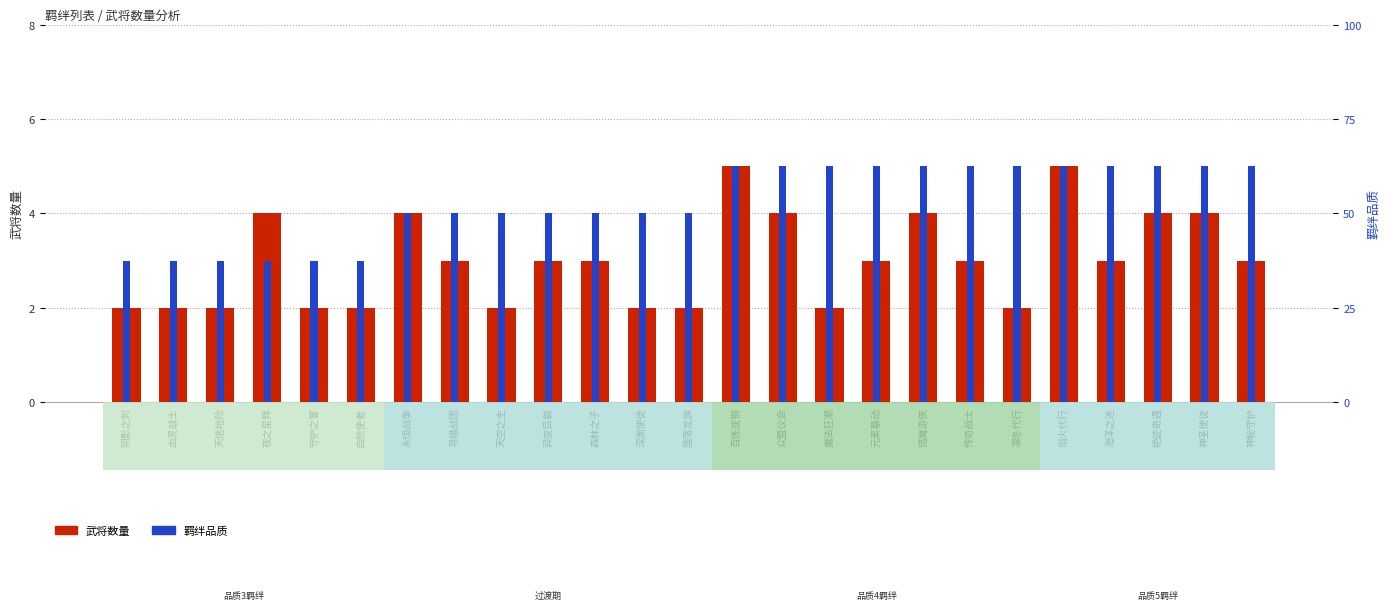

How many groups of bars are there?

25